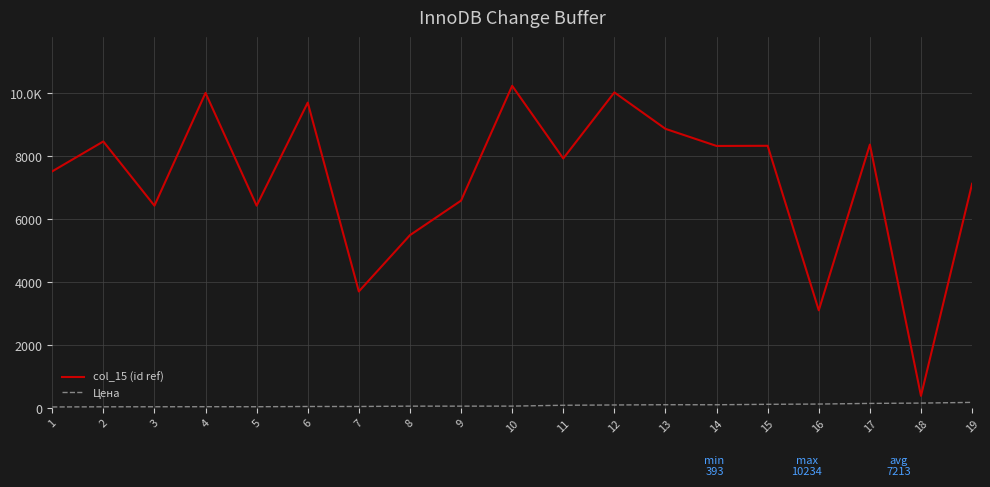

What is the value of the Цена point at the 13th from the left?

112